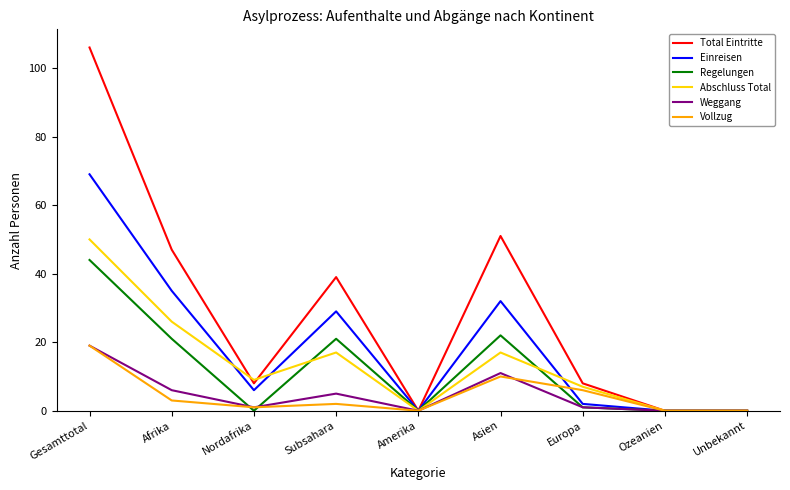

What position from the right is Subsahara?

6